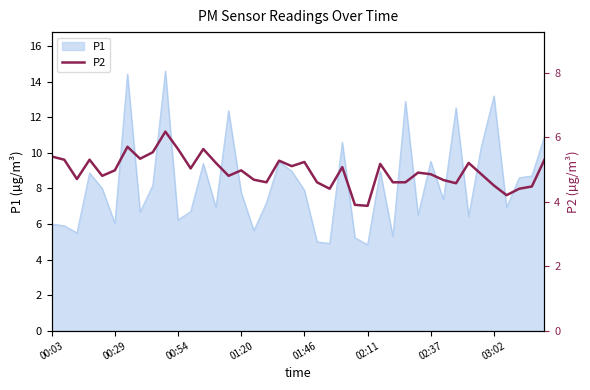

What is the difference between the maximum and minimum values?

2.3